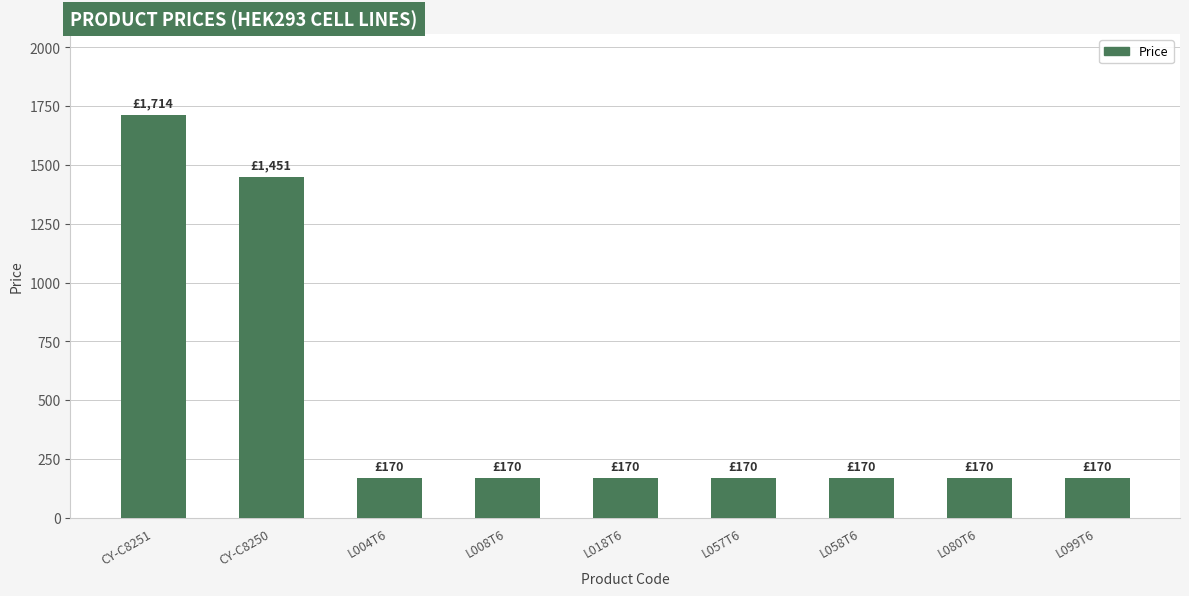

What is the approximate value at CY-C8251, to the nearest 50?

1700